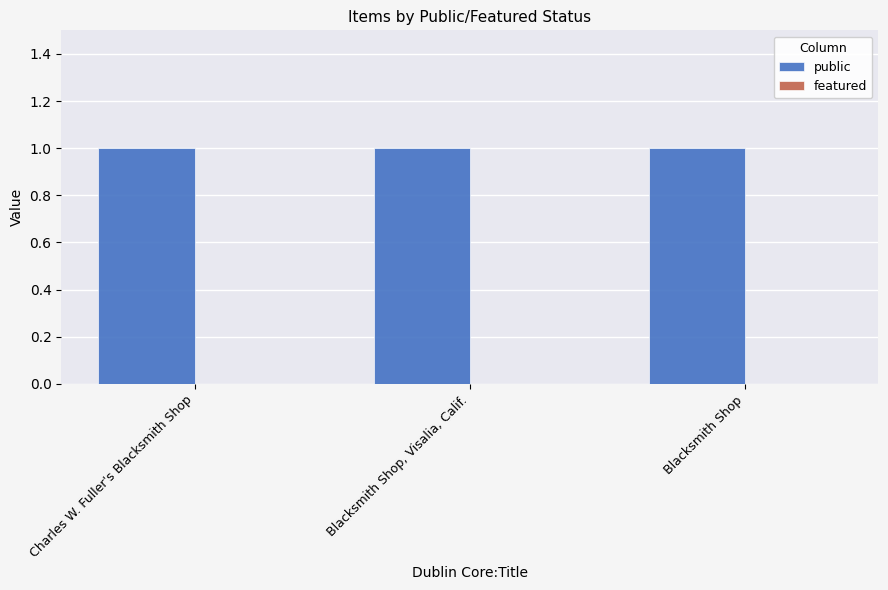

What is the label of the 1st bar from the right?

Blacksmith Shop